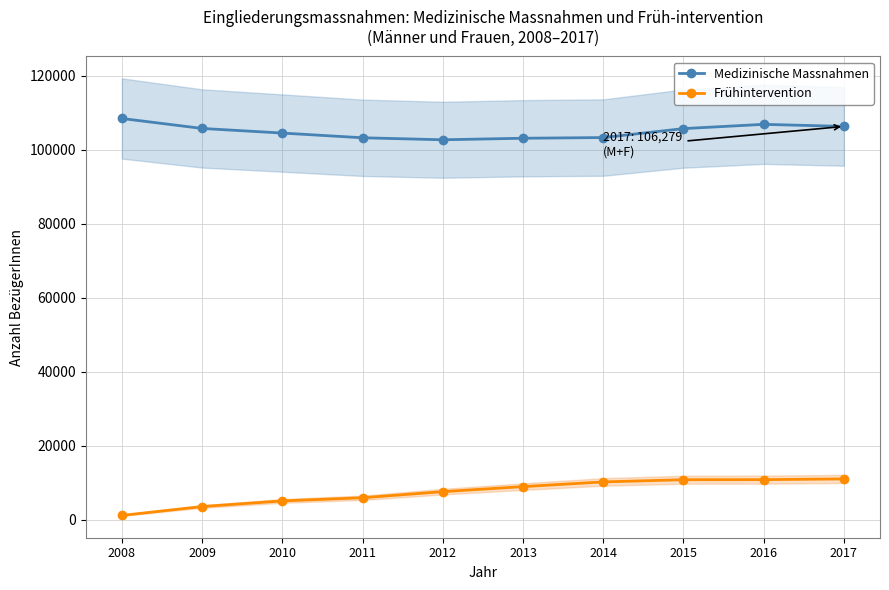

True or false: Frühintervention and Medizinische Massnahmen intersect in this chart.

False